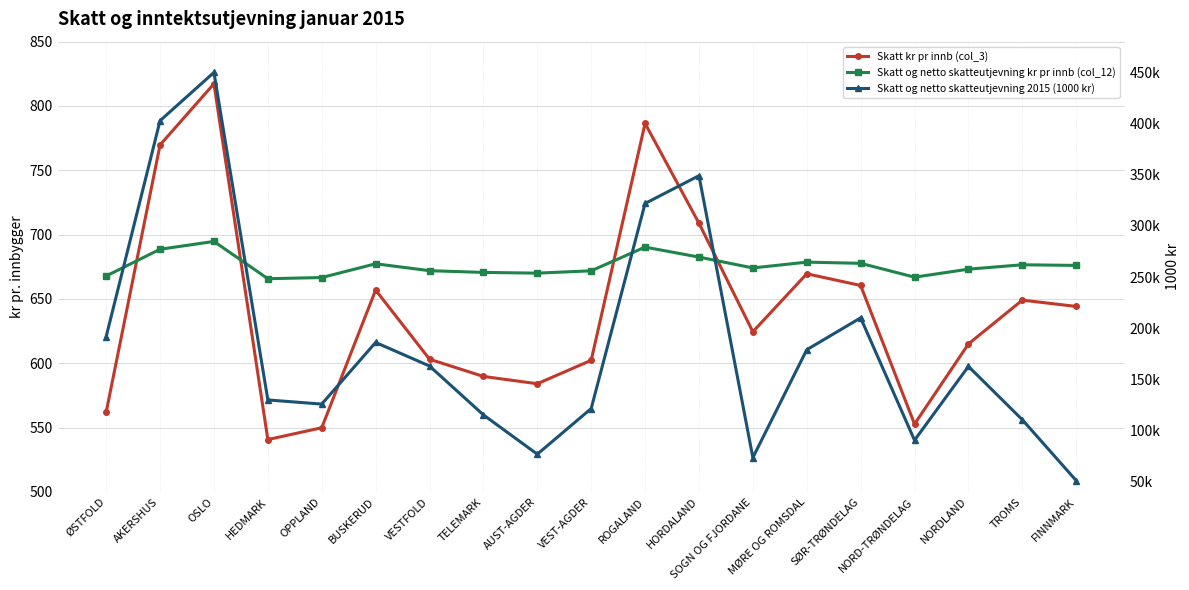

What is the lowest value of the Skatt kr pr innb (col_3) series?

540.7